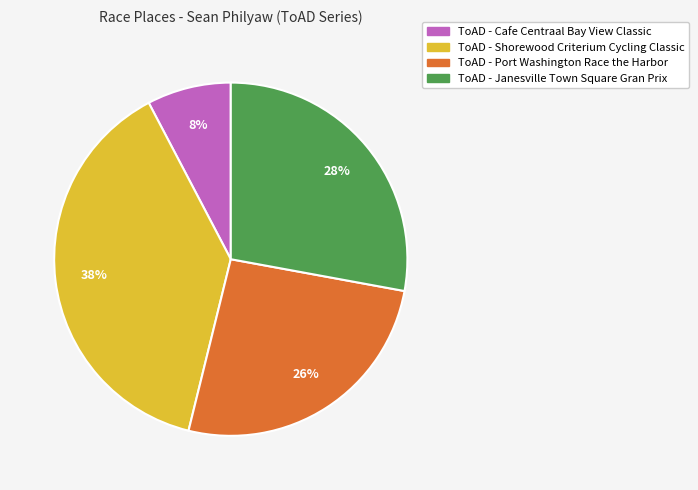

Which category has the smallest portion of the pie?

ToAD - Cafe Centraal Bay View Classic